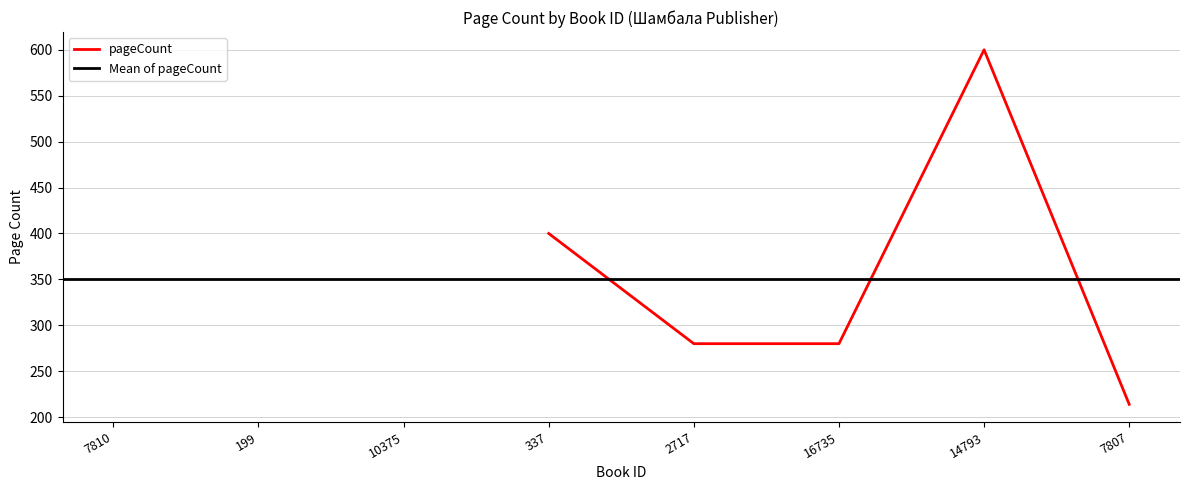

What is the approximate value at 337, to the nearest 50?

400